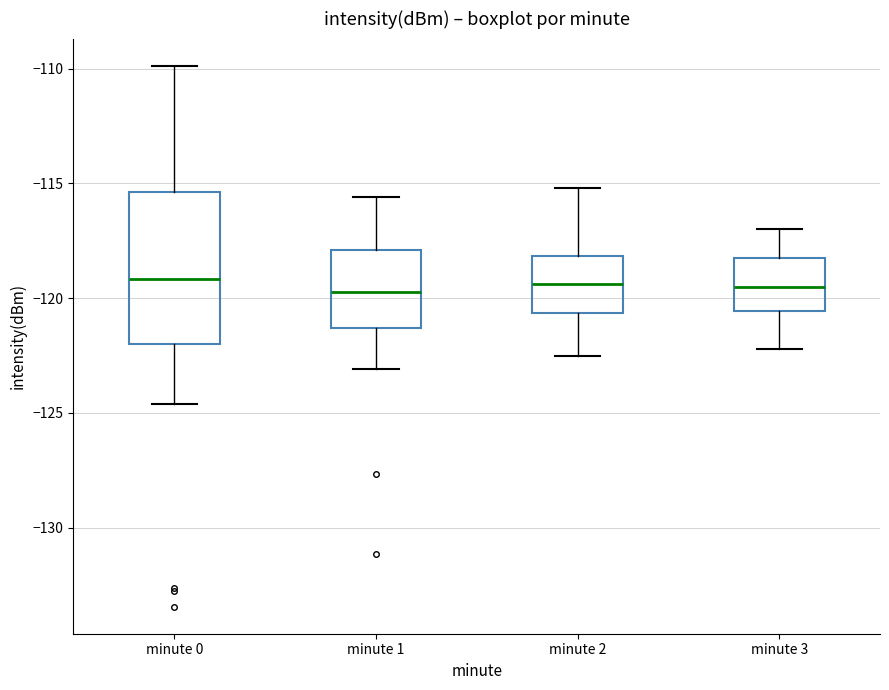

Reading left to right, read every box against the y-axis: the position of its median line, the range the box covers, and the ends of its whiskers. The values are not printed on the chart, so give them approximately, as read against the axis.

minute 0: median -119.0, box -122.0 to -115.5, whiskers -124.5 to -110.0
minute 1: median -119.5, box -121.5 to -118.0, whiskers -123.0 to -115.5
minute 2: median -119.5, box -120.5 to -118.0, whiskers -122.5 to -115.0
minute 3: median -119.5, box -120.5 to -118.0, whiskers -122.0 to -117.0